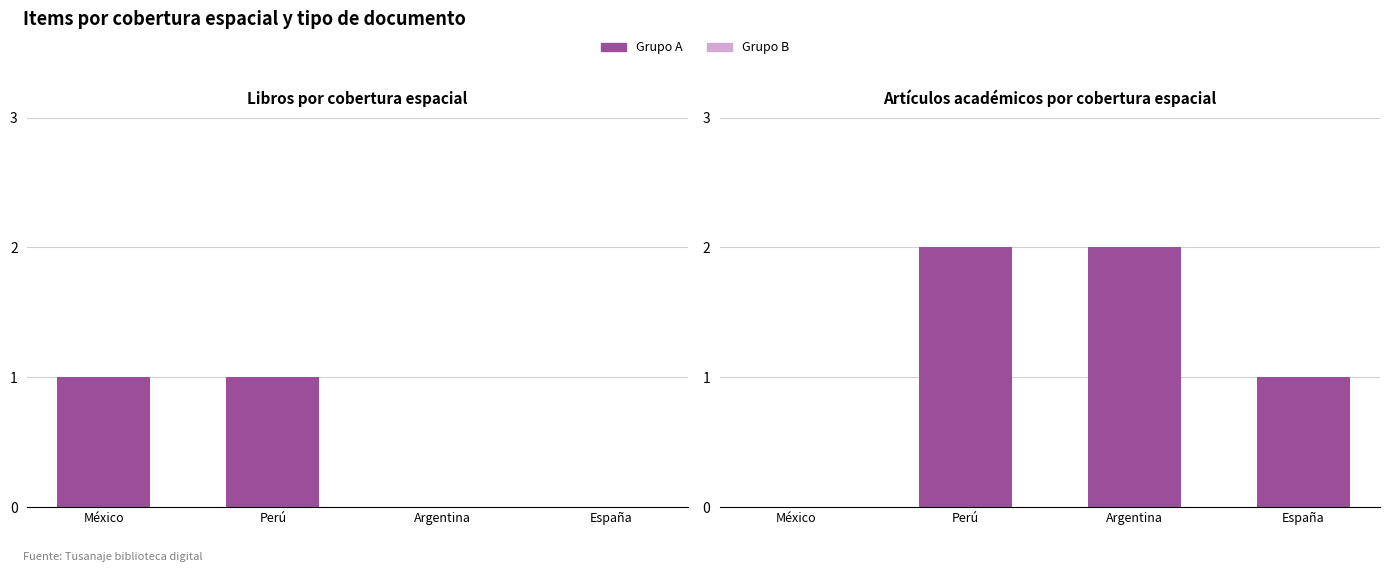

Which has a higher value, Argentina or Perú?

Perú